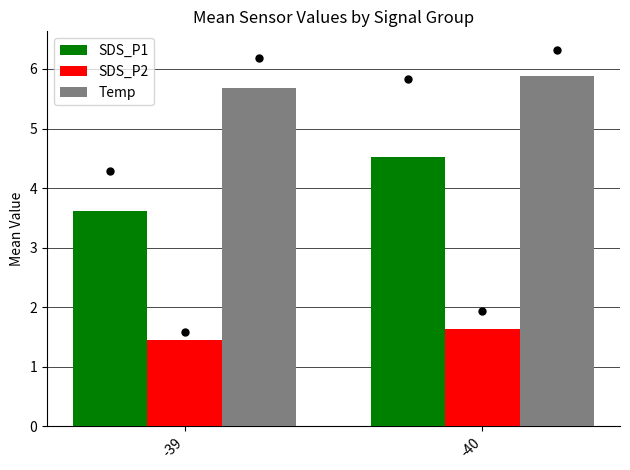

Reading left to right, list all the values displayed in this chart.

SDS_P1: 3.6	4.5
SDS_P2: 1.4	1.6
Temp: 5.7	5.9